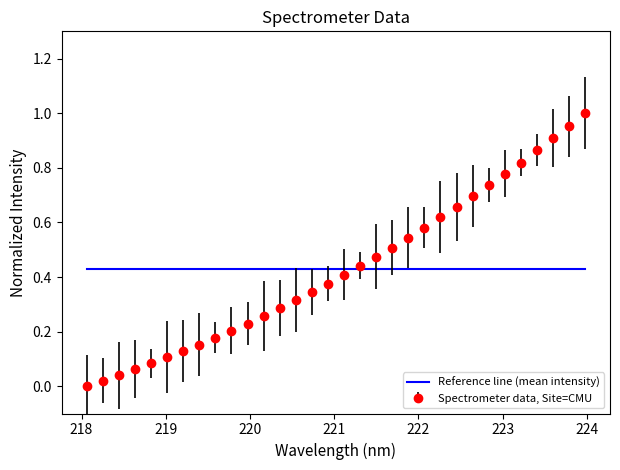

Which series has the widest spread of values?

Spectrometer data, Site=CMU